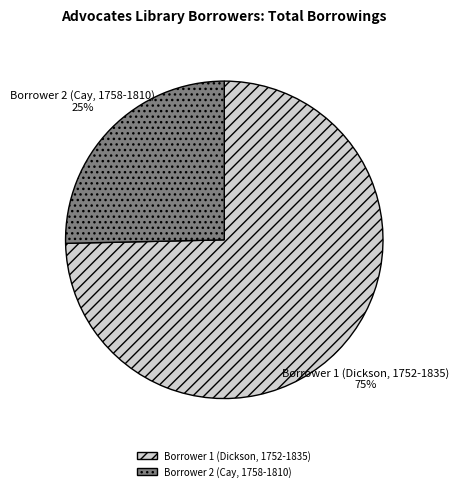

Which slice represents more than half of the pie?

Borrower 1 (Dickson, 1752-1835)